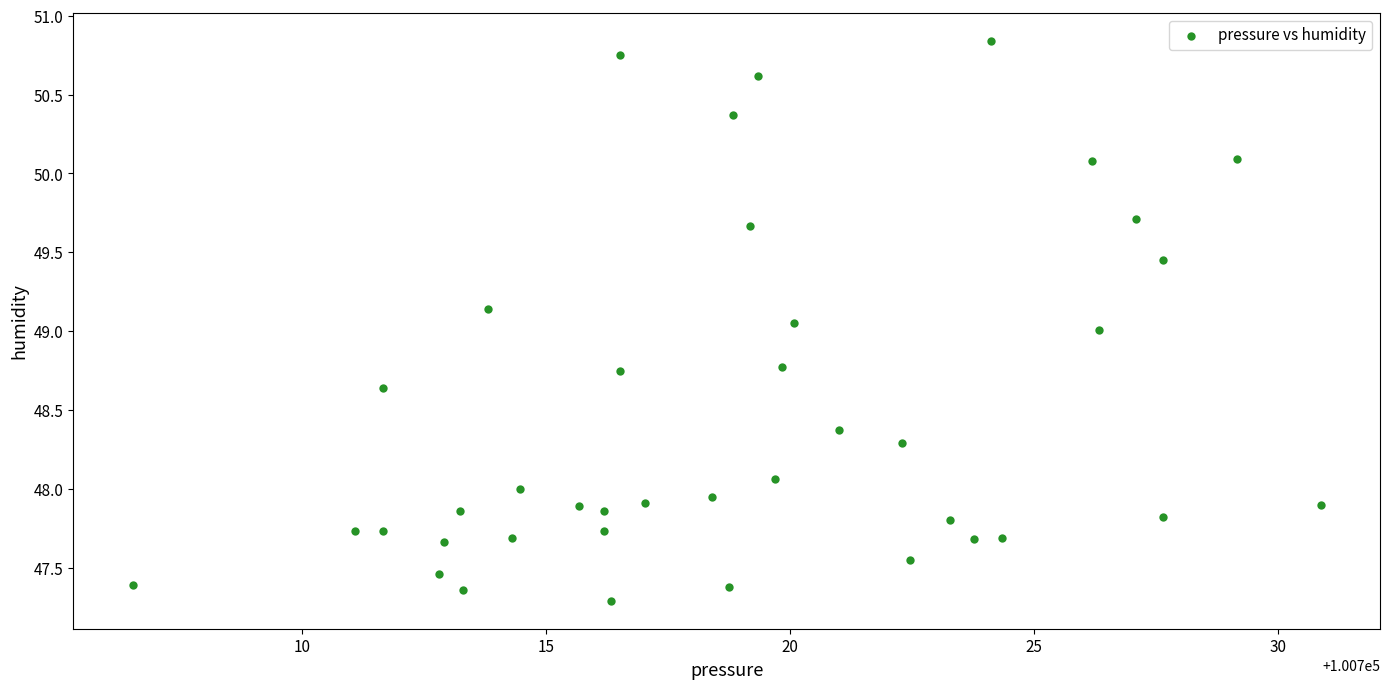

What is the range of X values (max minus min)?

24.4